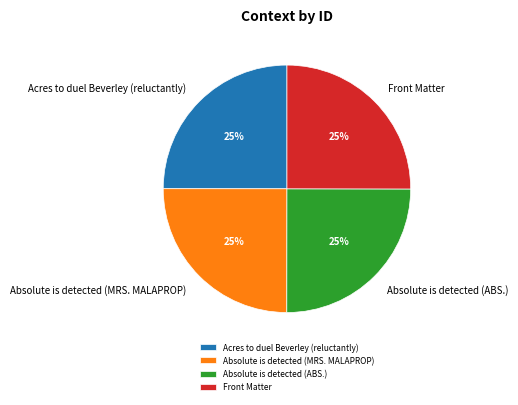

What is the ratio of the value at Absolute is detected (MRS. MALAPROP) to the value at Acres to duel Beverley (reluctantly)?

1.0